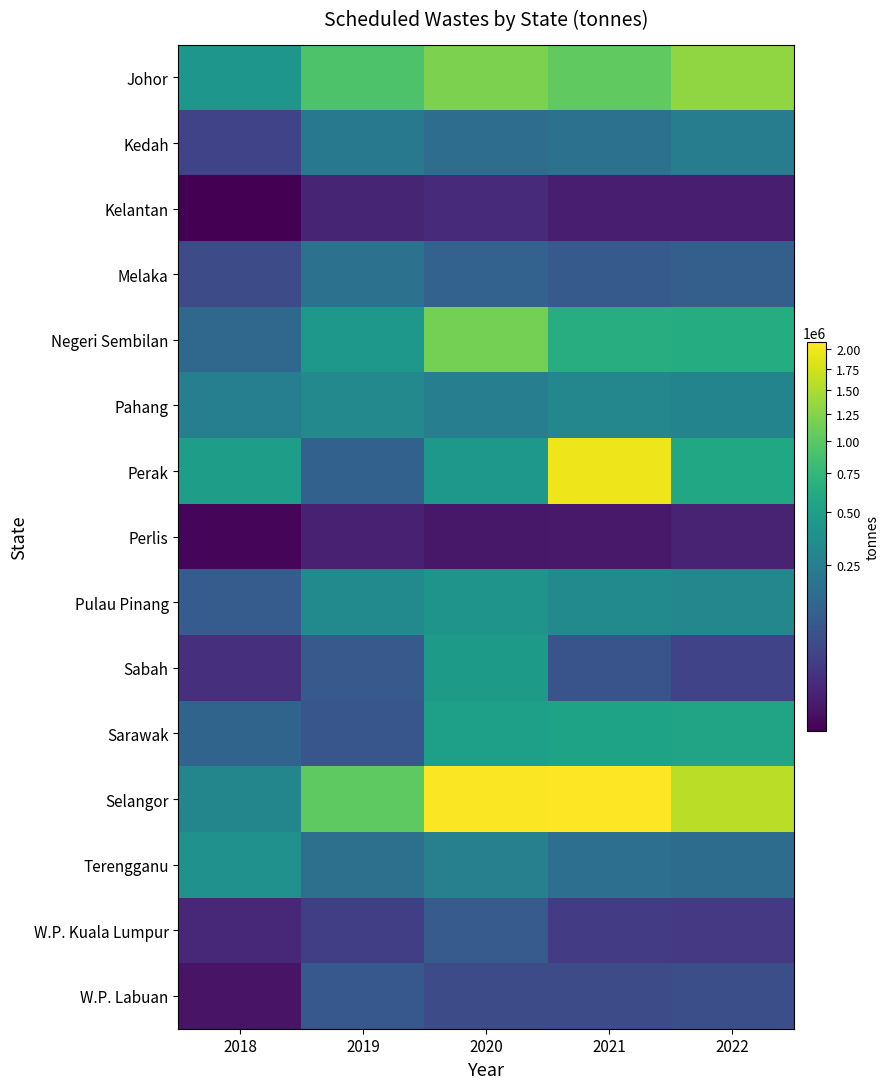

What is the total value across all series at 2018?

2355085